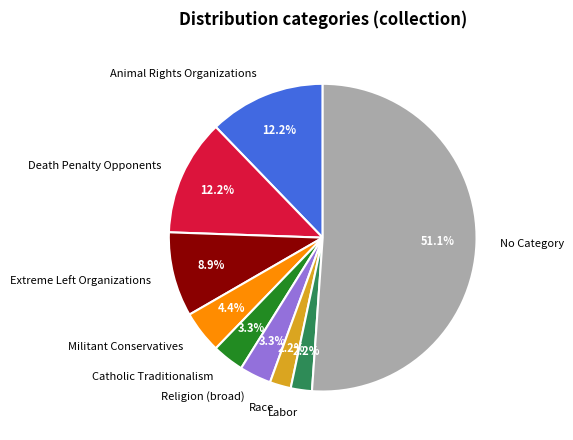

Which category has the biggest portion of the pie?

No Category